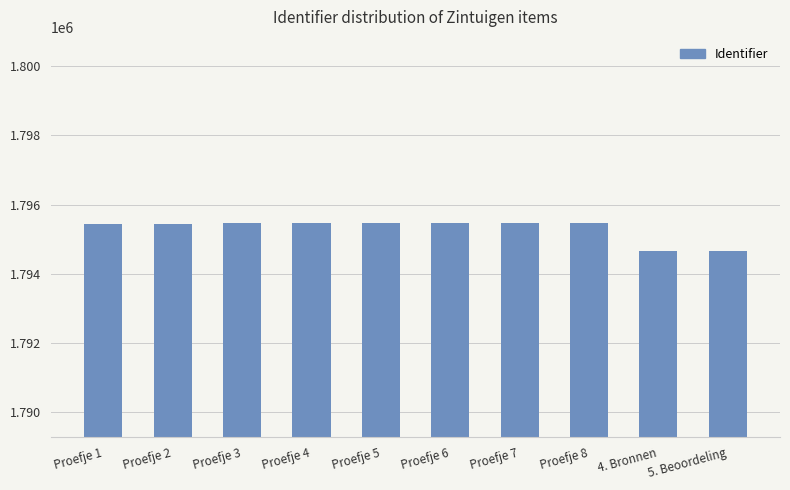

Where is the data nearest to the value 1795067?

Proefje 1